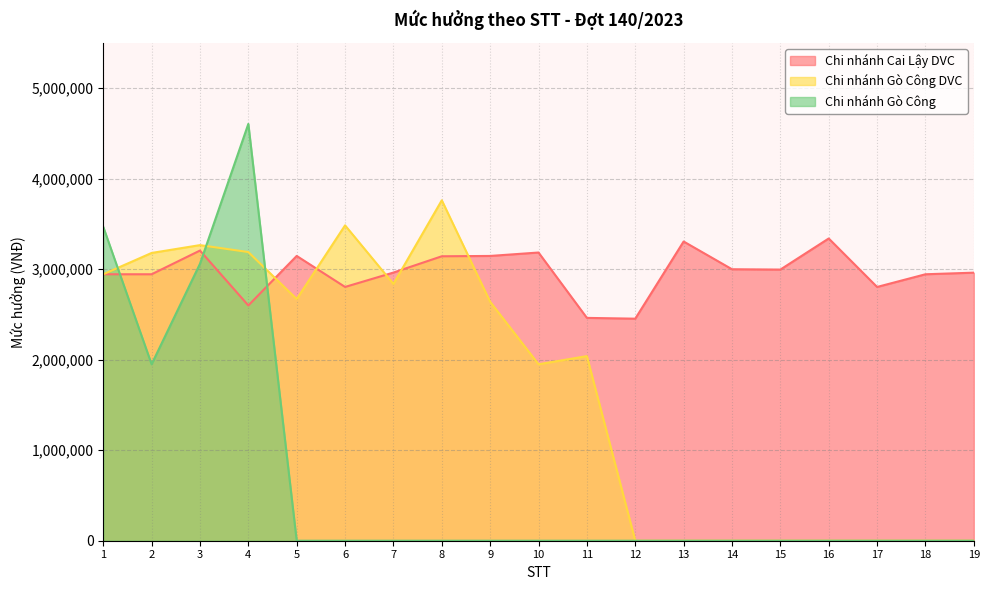

In Chi nhánh Cai Lậy DVC, how many points are lower than both neighbors (excluding endpoints)?

5